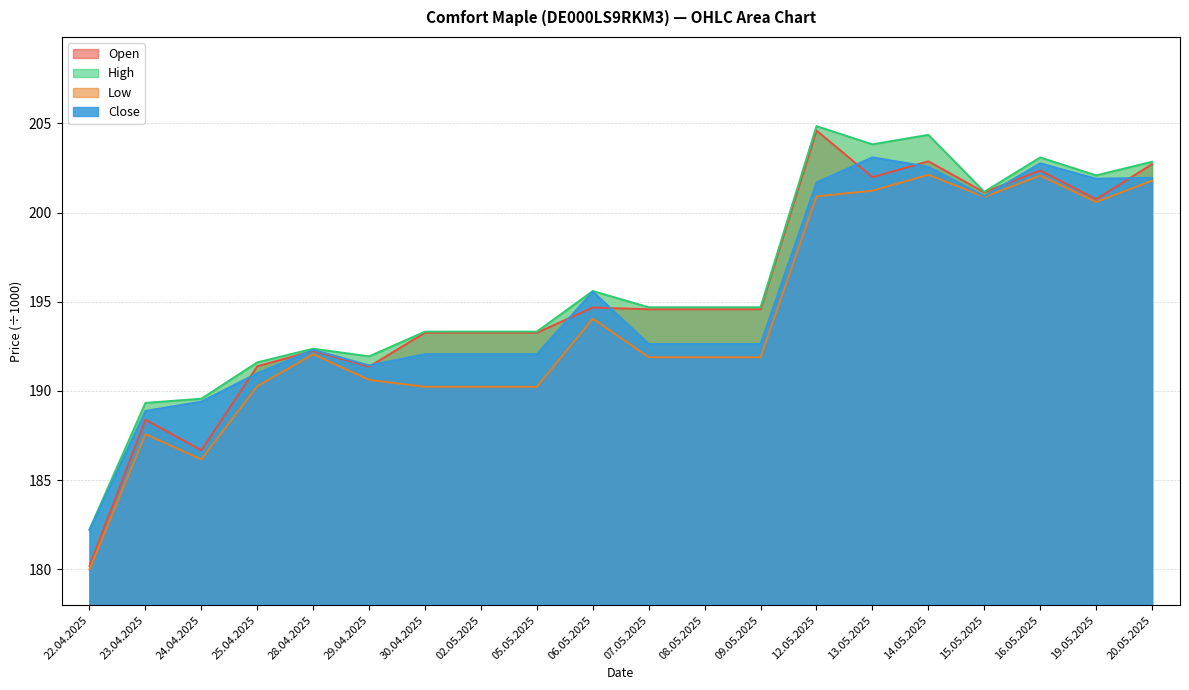

Rank the categories by High value from highest to lowest.

12.05.2025, 14.05.2025, 13.05.2025, 16.05.2025, 20.05.2025, 19.05.2025, 15.05.2025, 06.05.2025, 07.05.2025, 08.05.2025, 09.05.2025, 30.04.2025, 02.05.2025, 05.05.2025, 28.04.2025, 29.04.2025, 25.04.2025, 24.04.2025, 23.04.2025, 22.04.2025